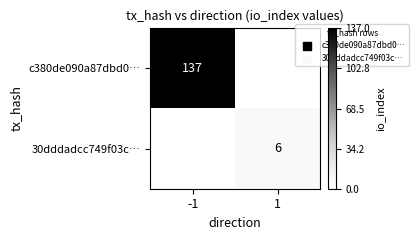

What is the difference between the highest and lowest values at -1?

137